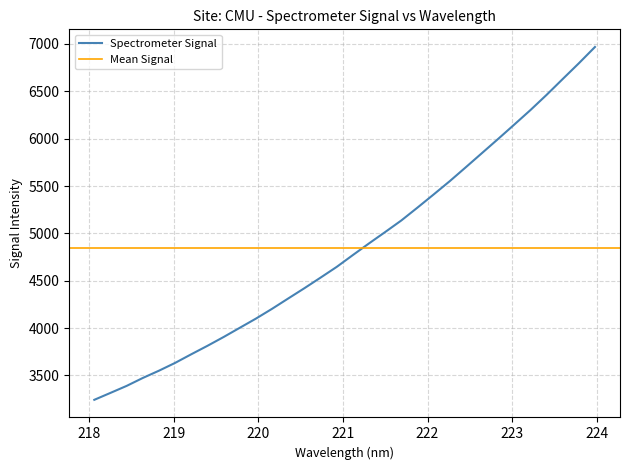

Rank the categories by value from highest to lowest.

223.9802, 223.7895, 223.5987, 223.408, 223.2172, 223.0264, 222.8355, 222.6447, 222.4538, 222.263, 222.0721, 221.8812, 221.6902, 221.4993, 221.3083, 221.1174, 220.9264, 220.7354, 220.5444, 220.3533, 220.1623, 219.9712, 219.7801, 219.589, 219.3979, 219.2067, 219.0156, 218.8244, 218.6332, 218.442, 218.2508, 218.0596